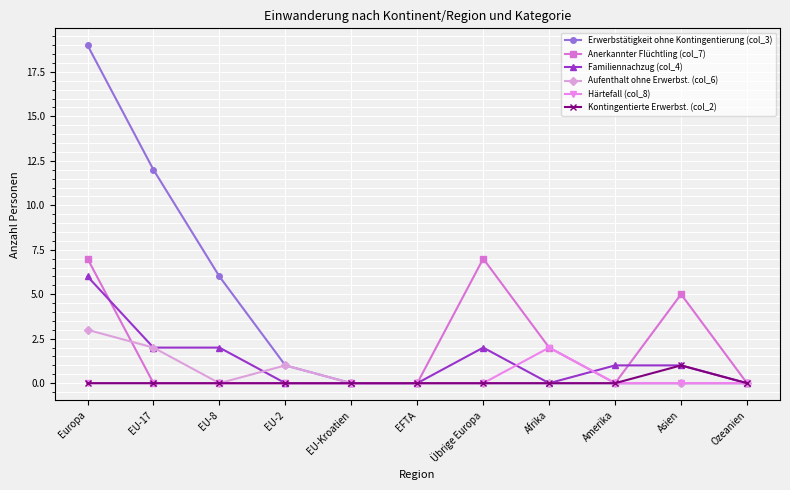

Count the number of data series in this chart.

6